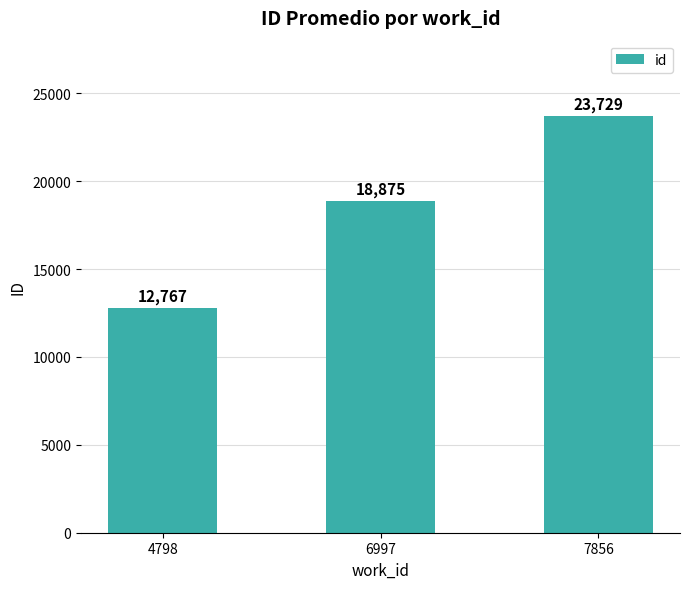

What is the smallest value displayed?

12767.0